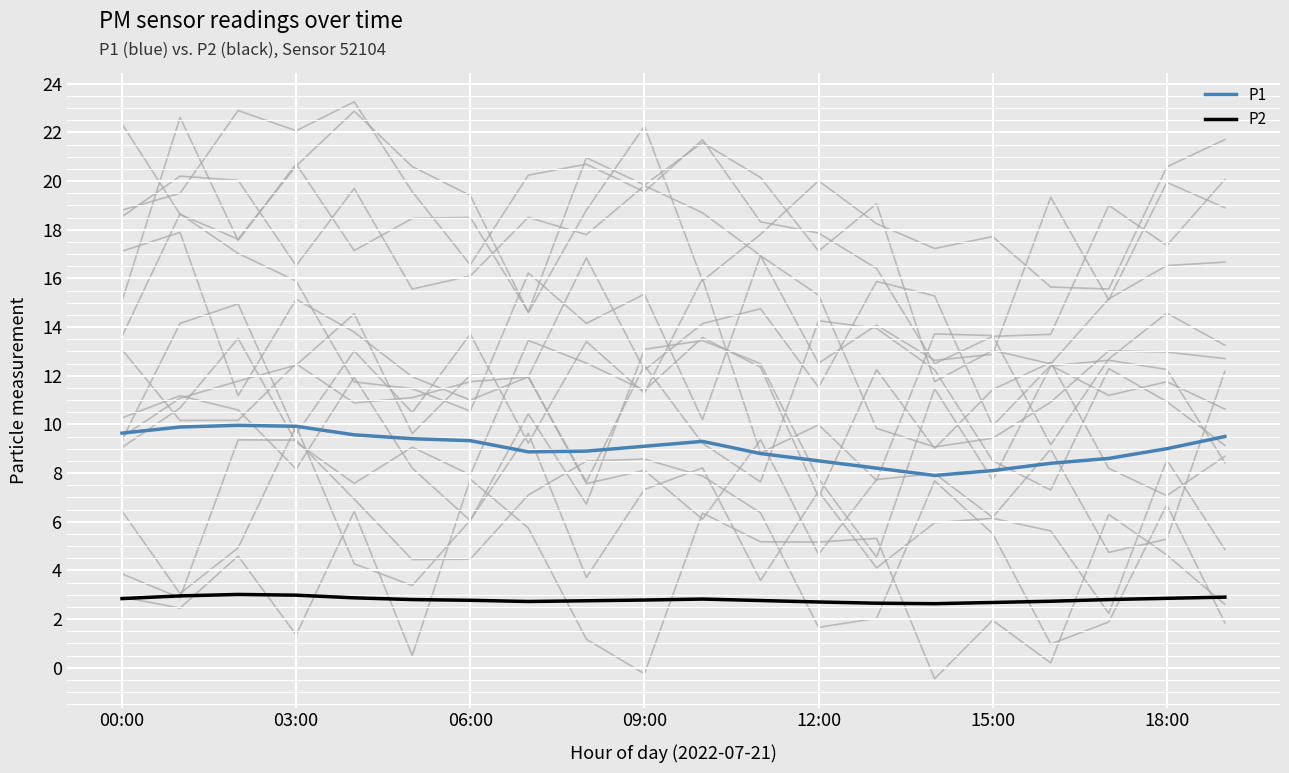

True or false: P2 and P1 cross at least once.

False